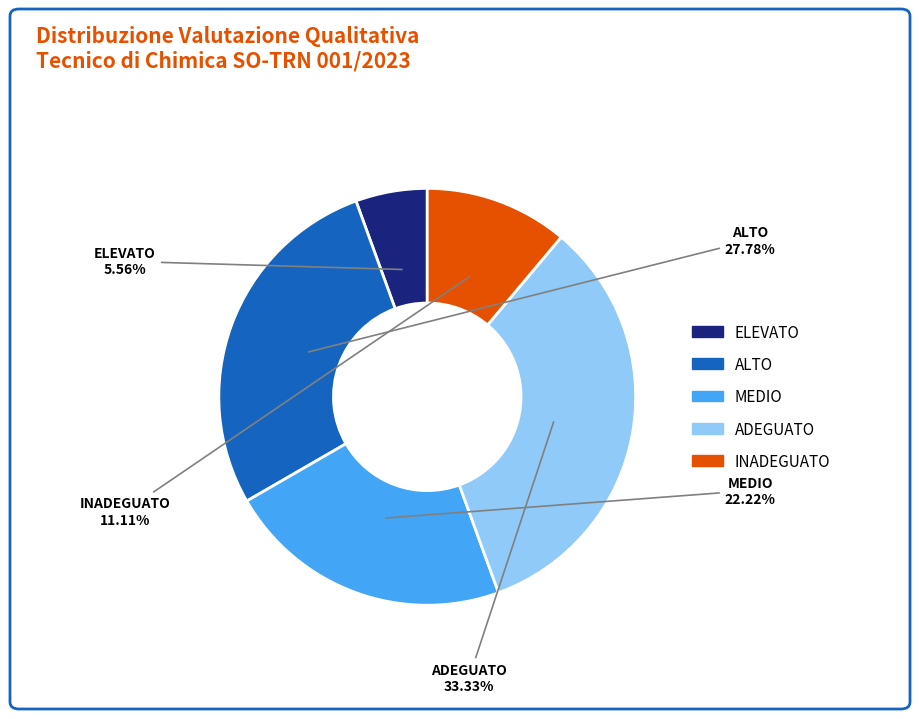

To the nearest percent, what is the difference between the largest and smallest slice percentages?

28%